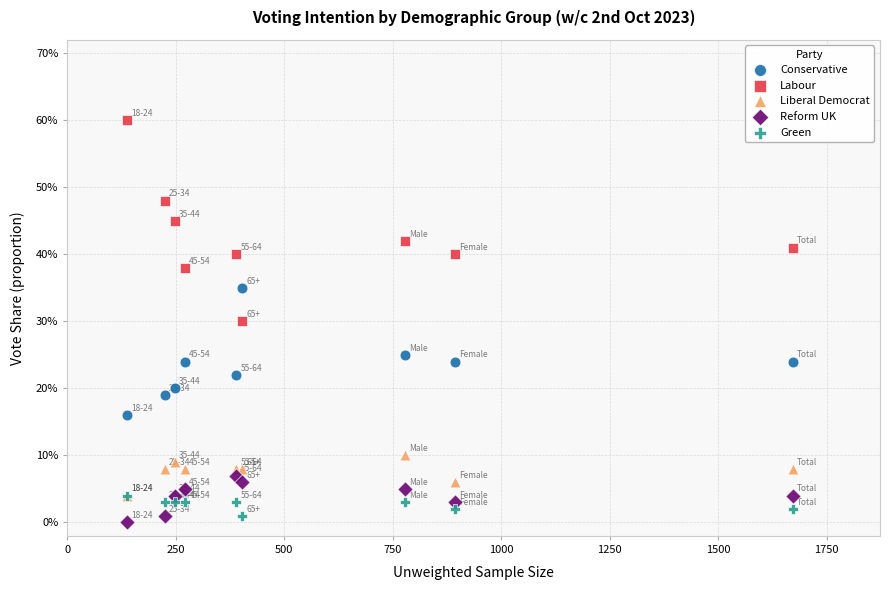

What are all the series names shown in the legend?

Conservative, Labour, Liberal Democrat, Reform UK, Green